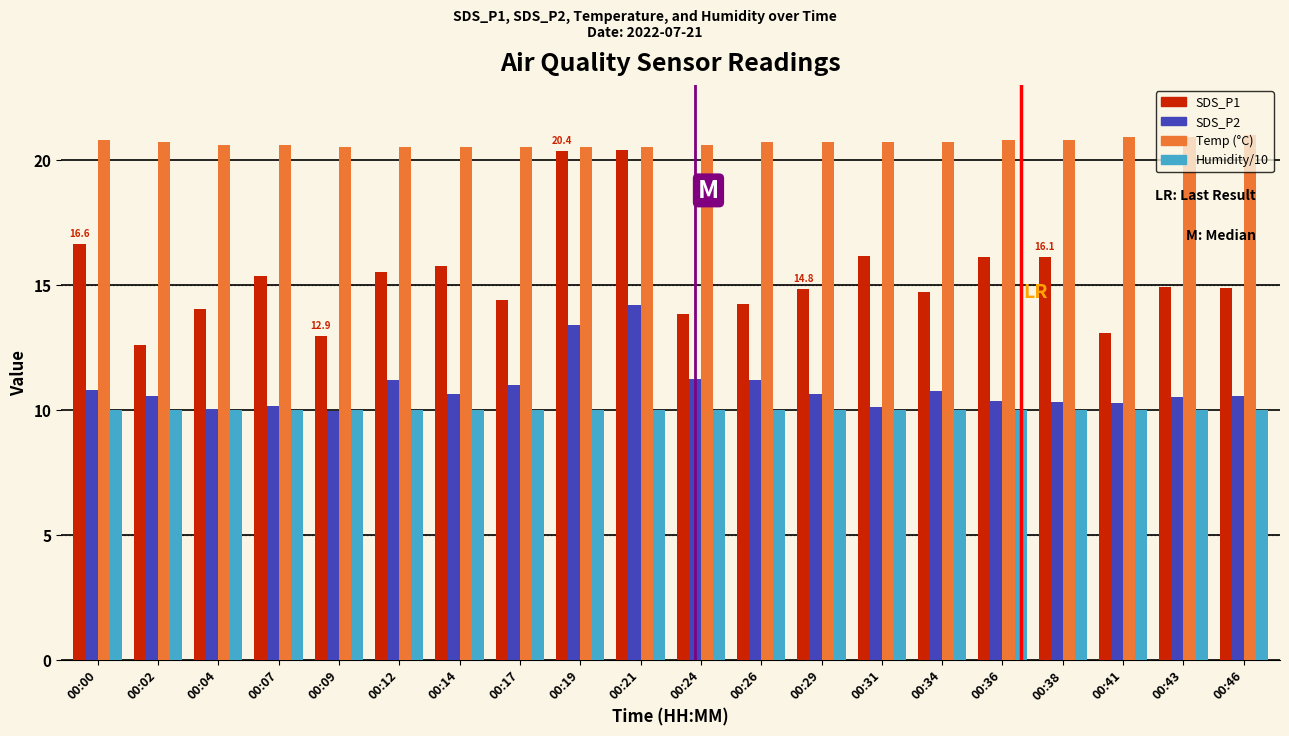

What is the total value across all series at 00:00?

58.2